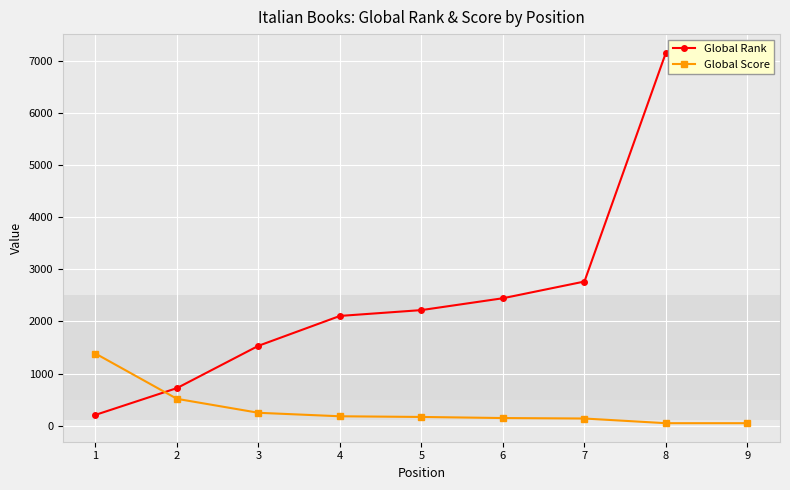

At 8, list the series in order from smallest to largest.

Global Score, Global Rank